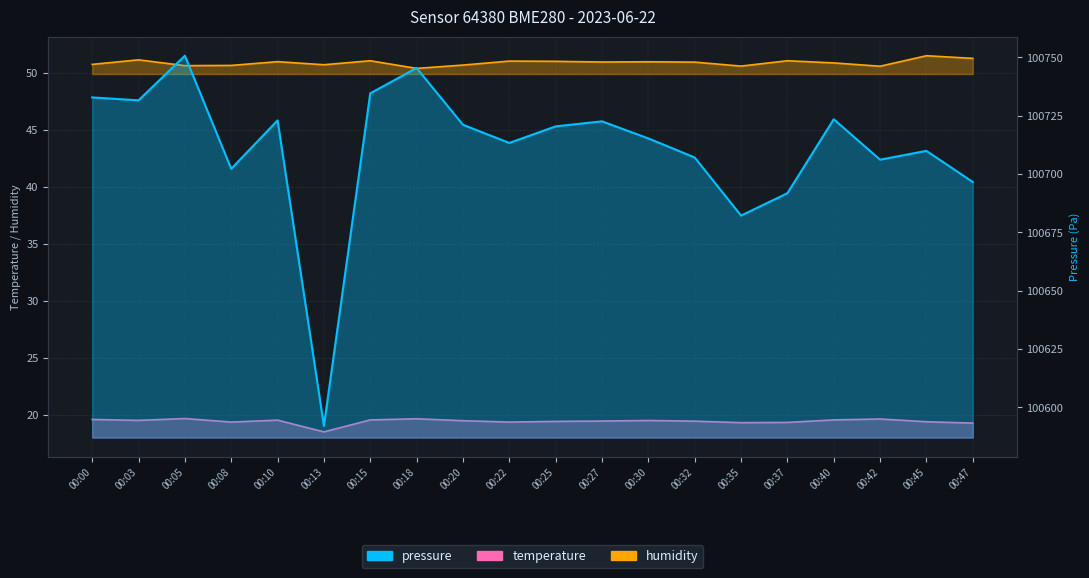

Is it true that humidity equals 51.0 at 00:32?

True